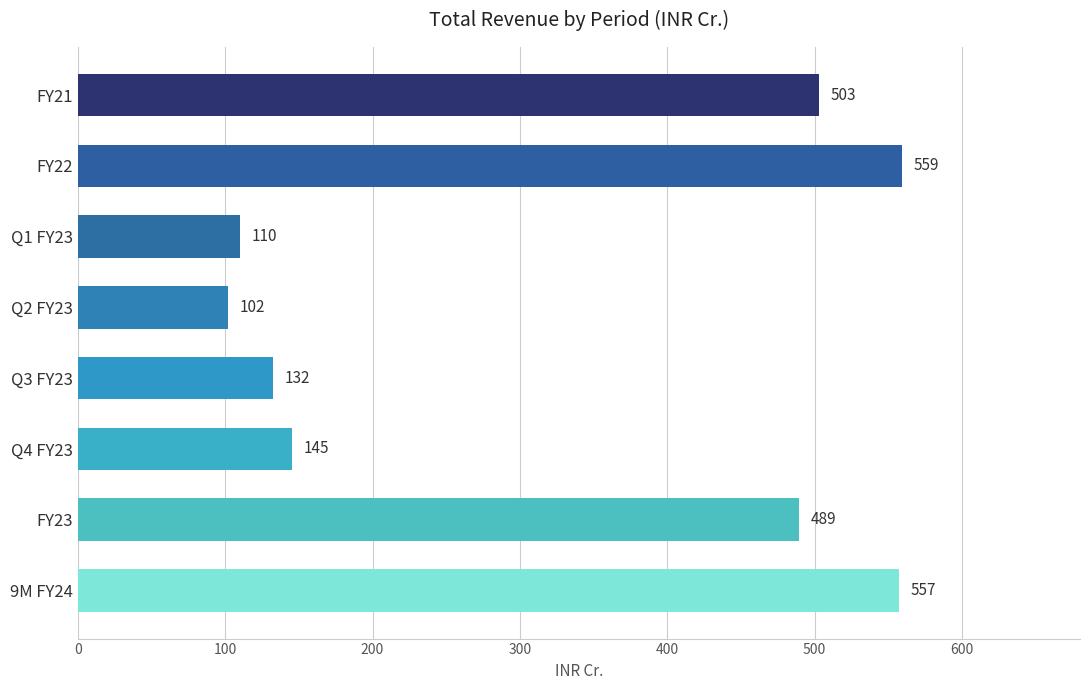

How many series are shown in this chart?

1